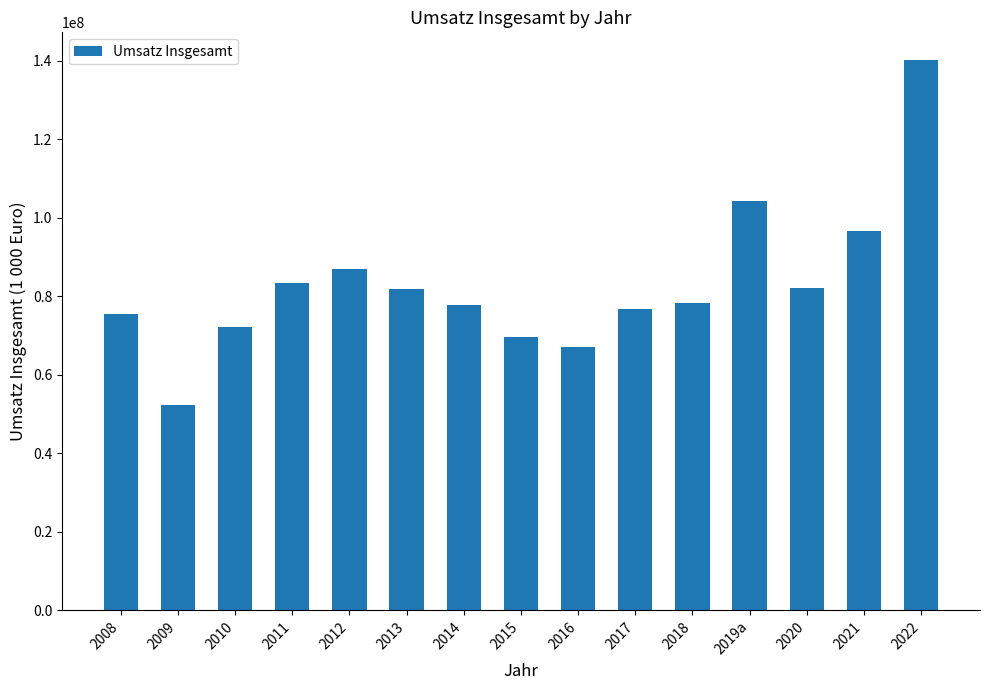

Is it true that the value at 2017 is 76612712.5?

True